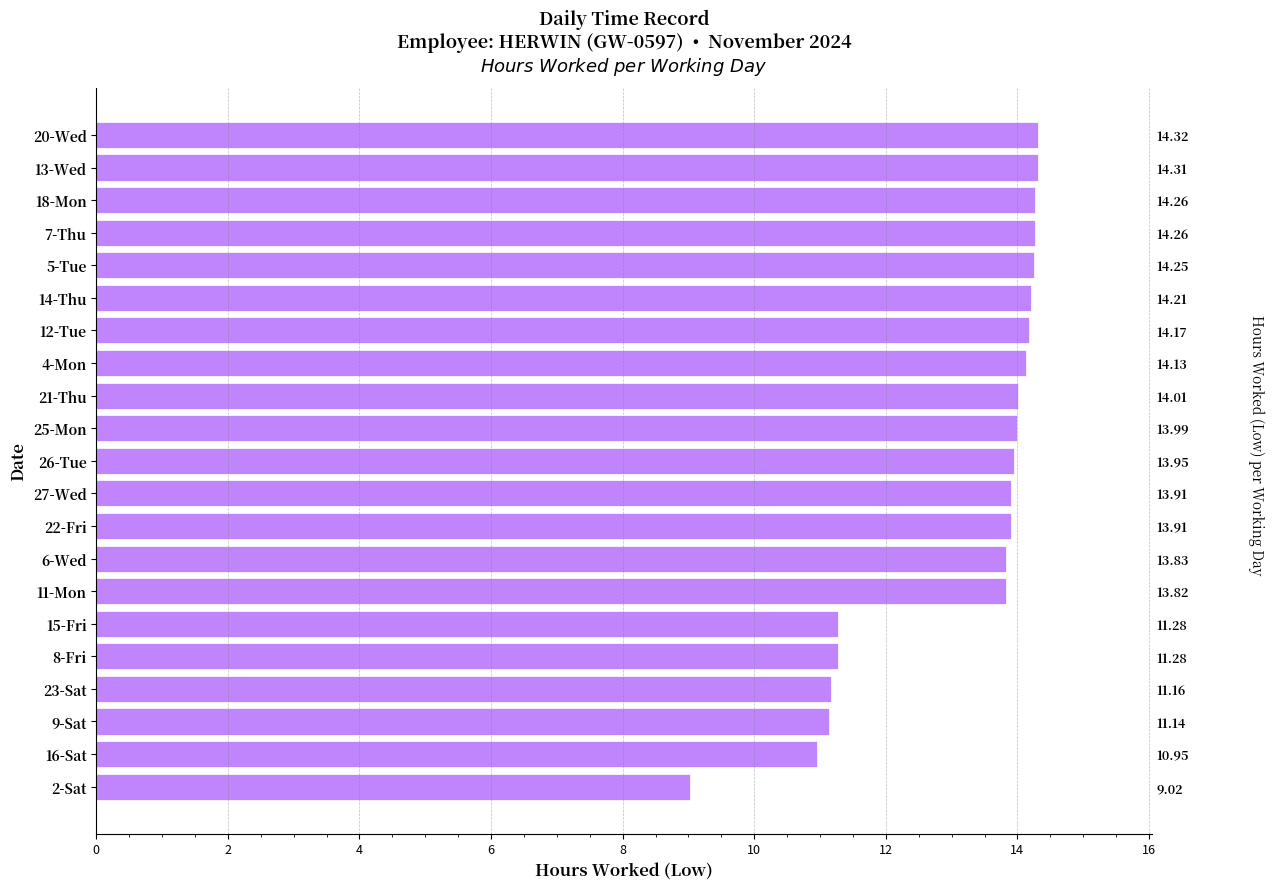

Is it true that the value at 22-Fri is 5.2?

False